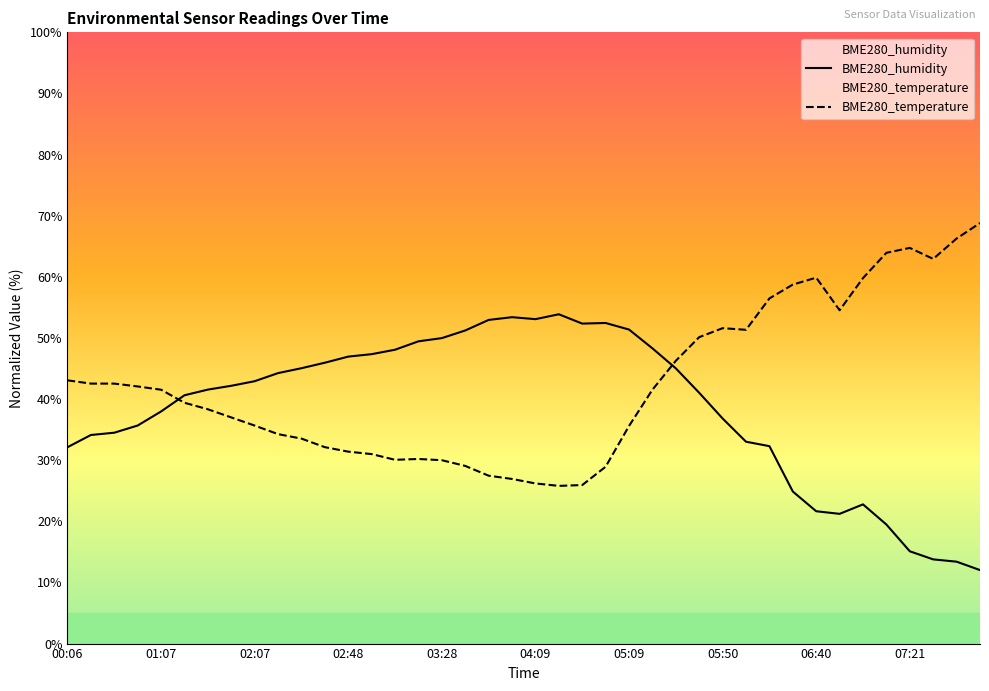

At which category is the sum across all series the highest?

05:30